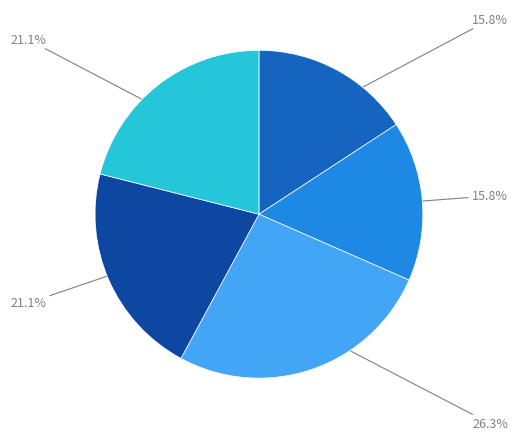

Is there a majority slice in this chart?

No